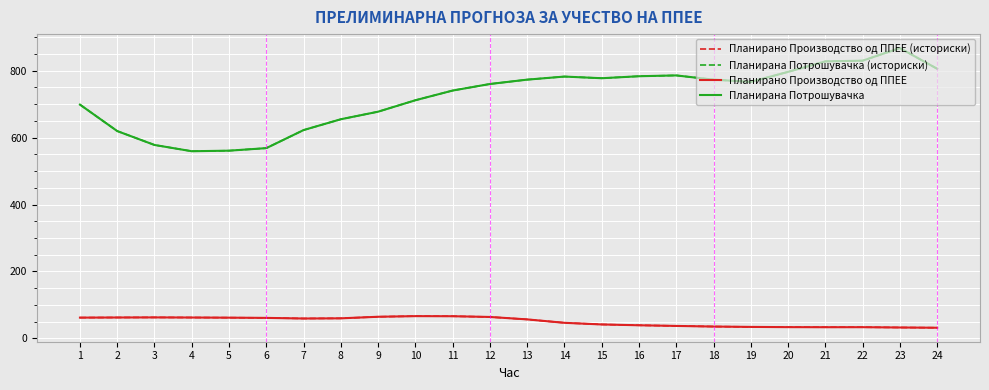

At which category does the chart reach its minimum across all series?

24